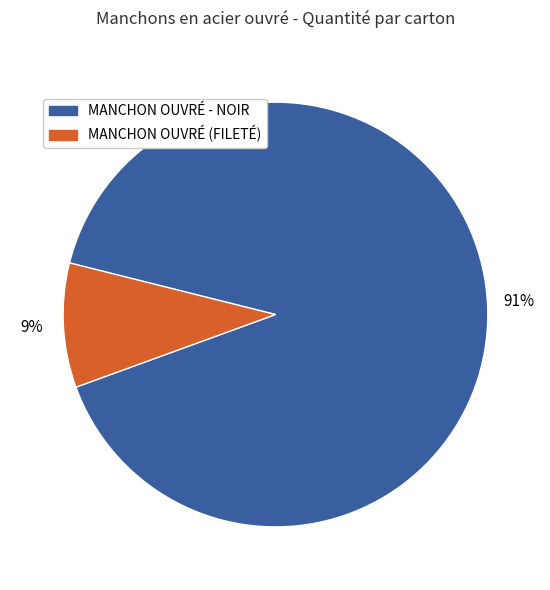

Is there a majority slice in this chart?

Yes